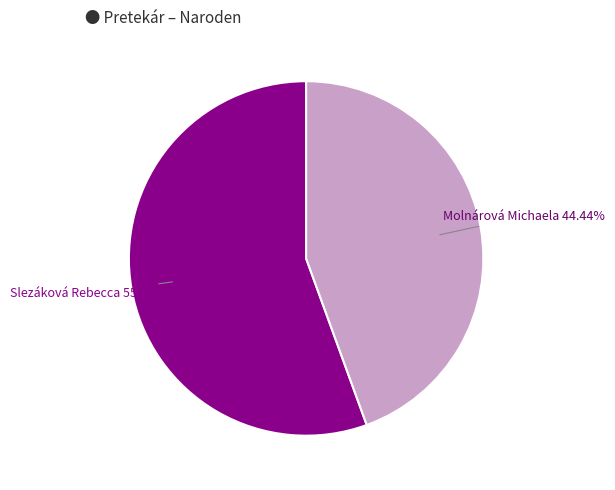

Count the number of slices in the pie.

2